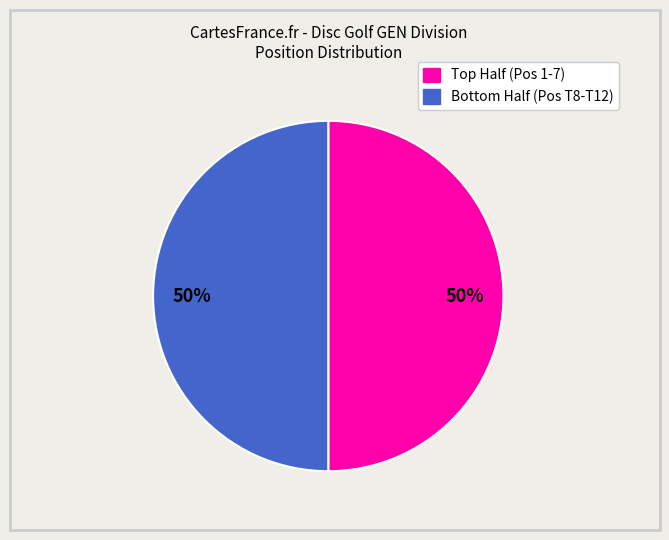

To the nearest percent, what is the average slice percentage?

50%